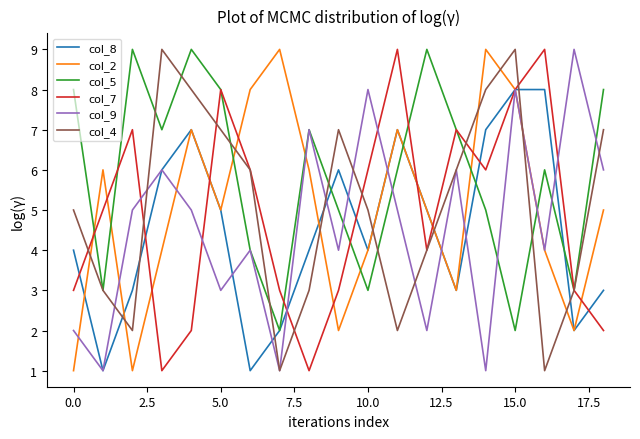

Is it true that col_2 equals 5 at 5.0?

True